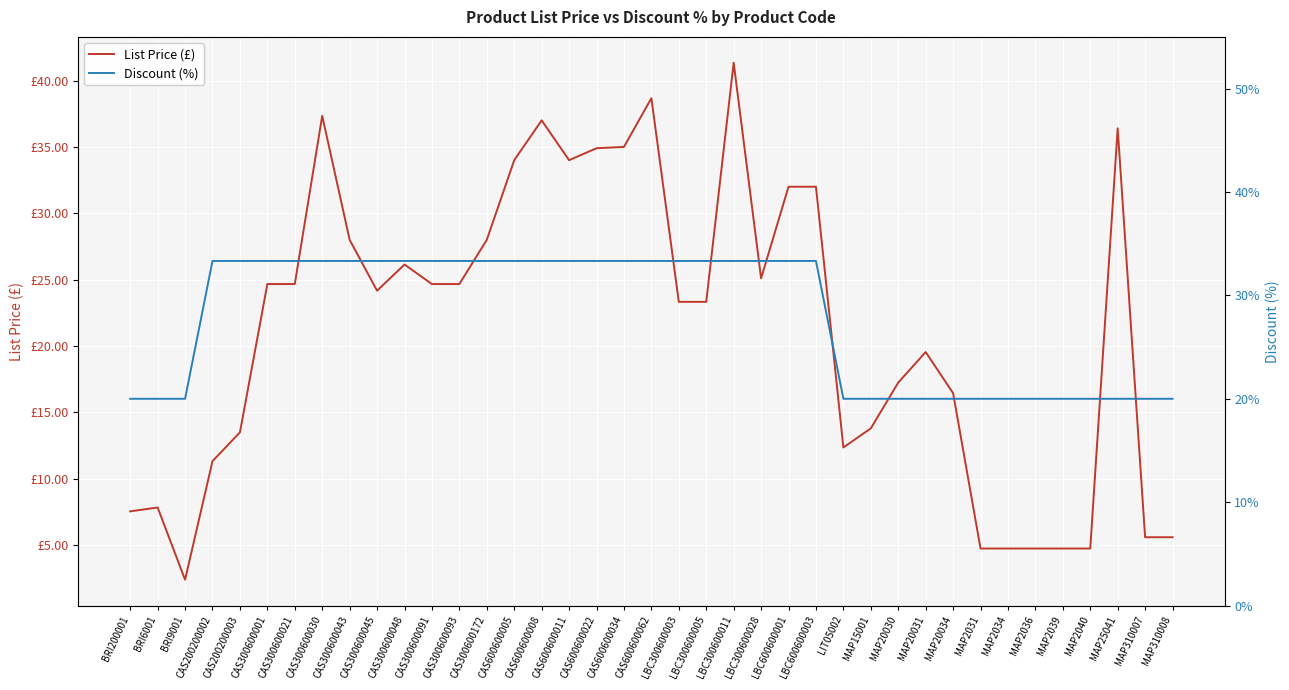

Which series ends up on top after the final intersection of Discount (%) and List Price (£)?

Discount (%)